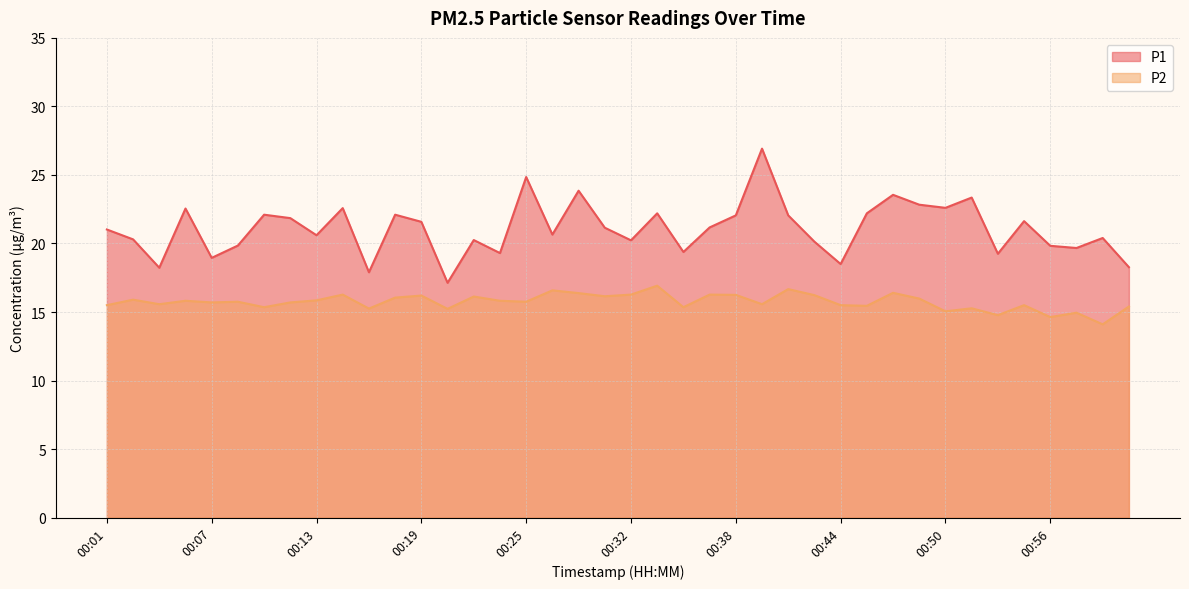

True or false: P1 has more than 0 points higher than both neighbors.

True